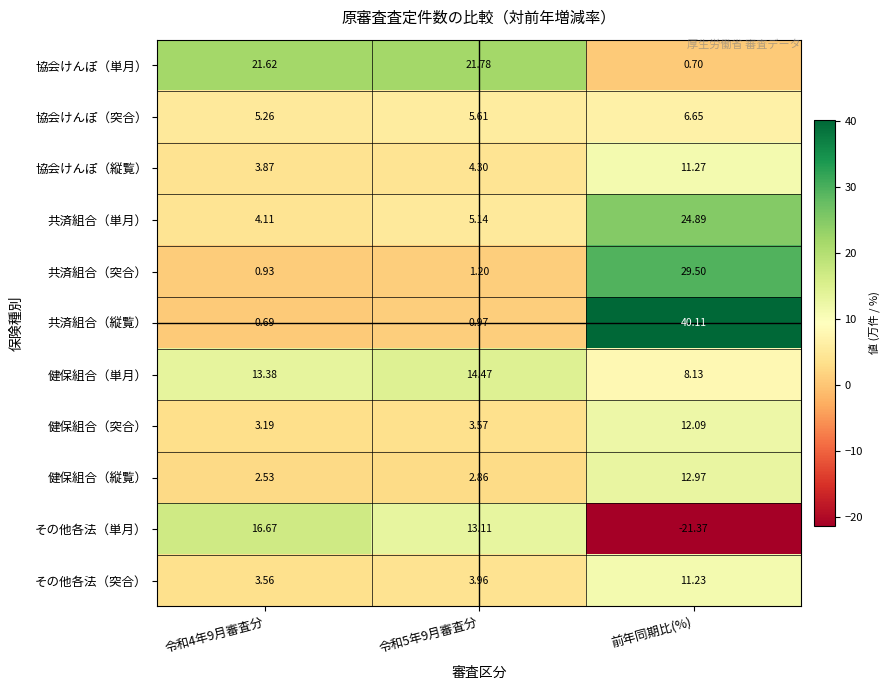

The 健保組合（単月） series shows 13.4 at 令和4年9月審査分. True or false?

True